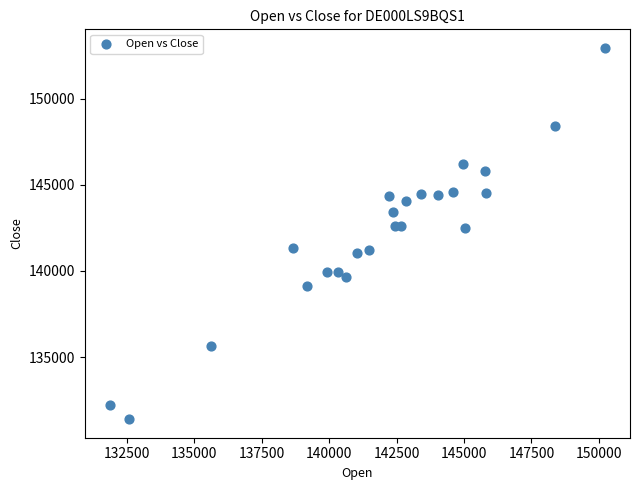

What is the range of X values (max minus min)?

18362